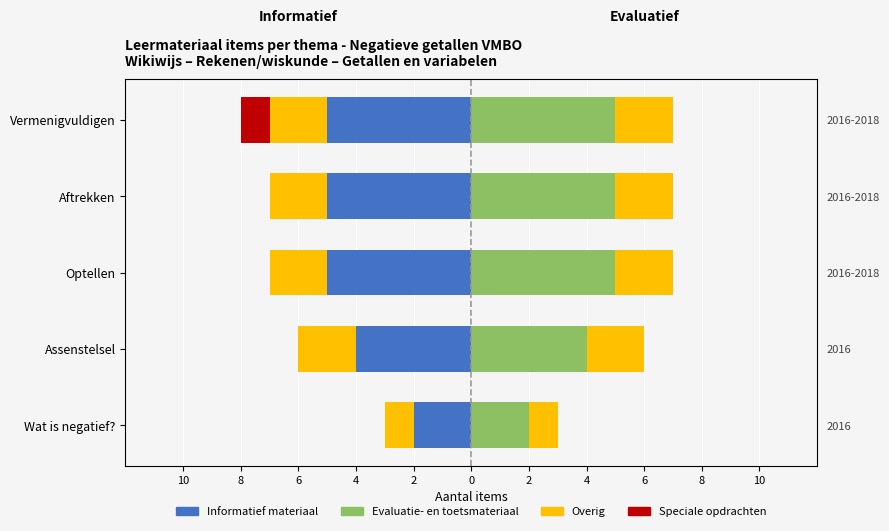

What is the difference between the maximum and minimum values in the Informatief materiaal series?

3